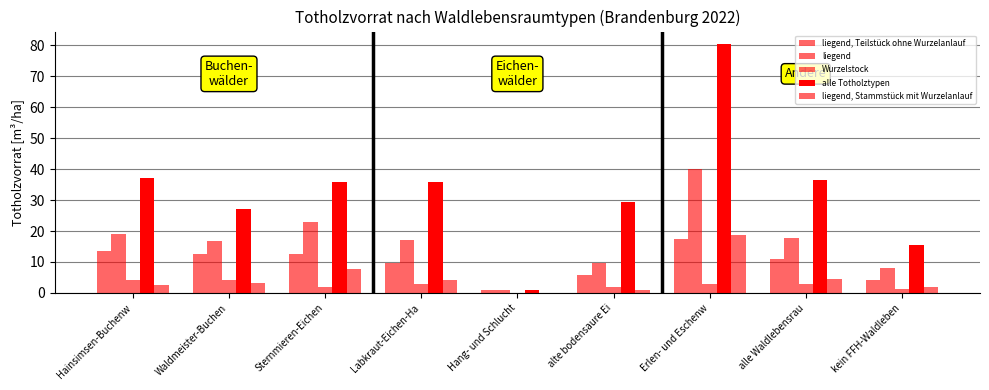

How many groups of bars are there?

9